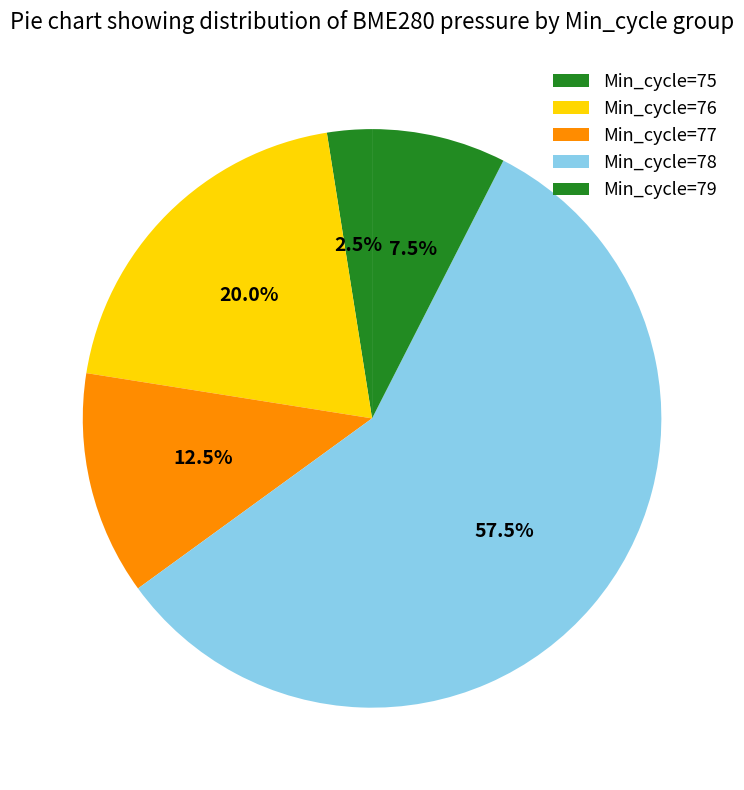

Count the number of slices in the pie.

5